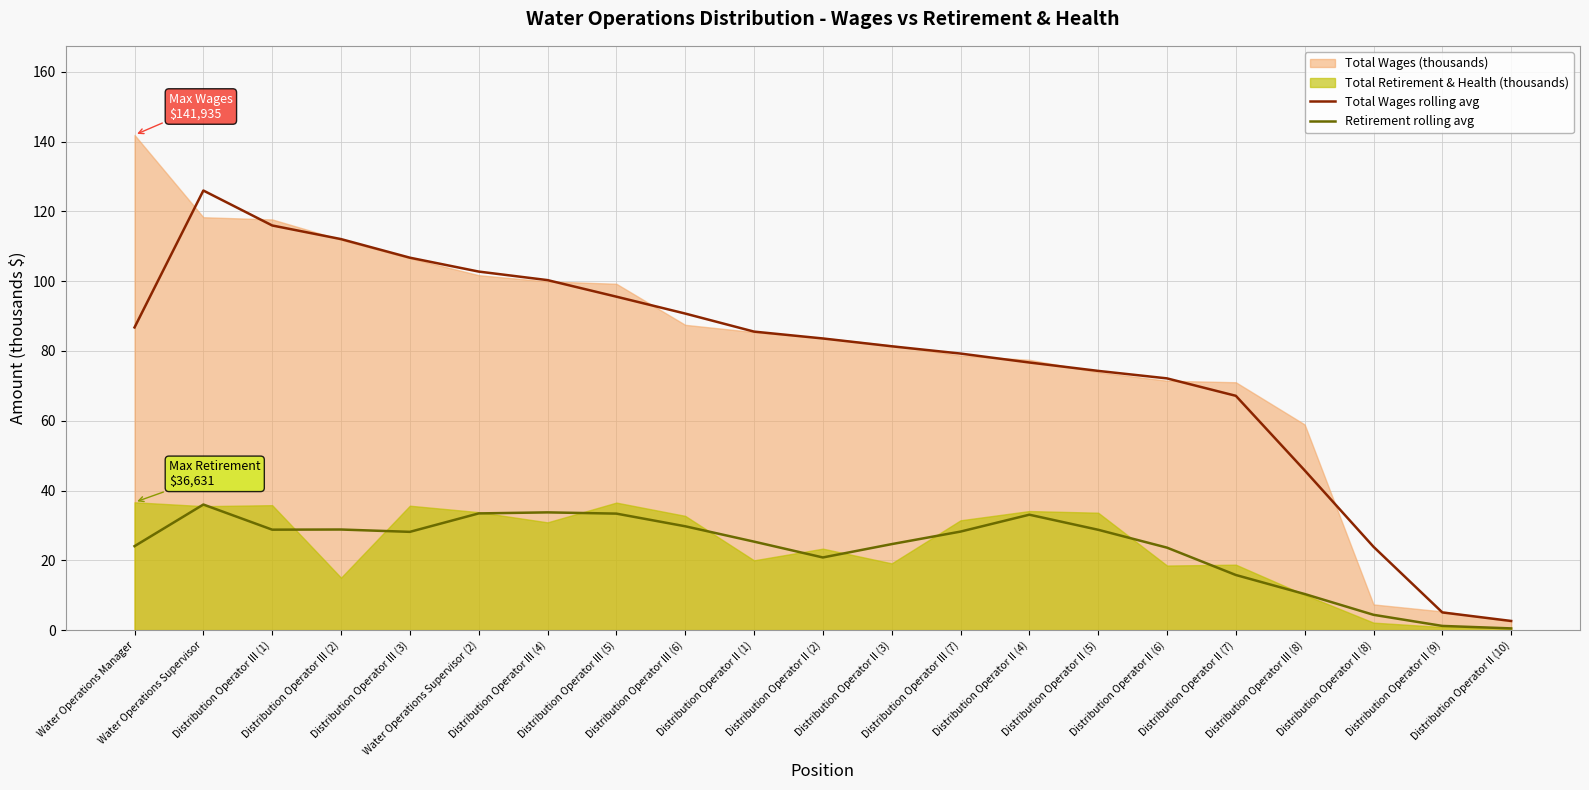

What is the highest value of the Retirement rolling avg series?

36.0